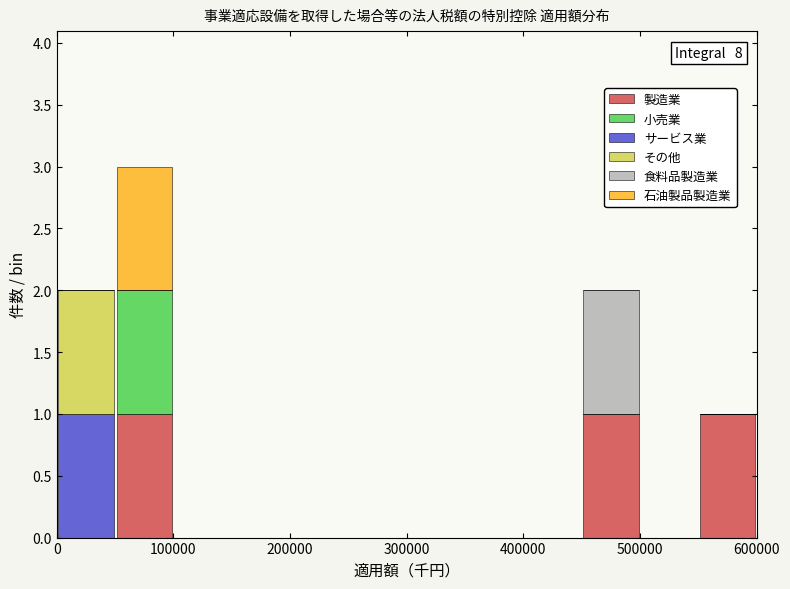

Which range on the x-axis has the tallest stacked bar (by total height)?

50000 to 100000